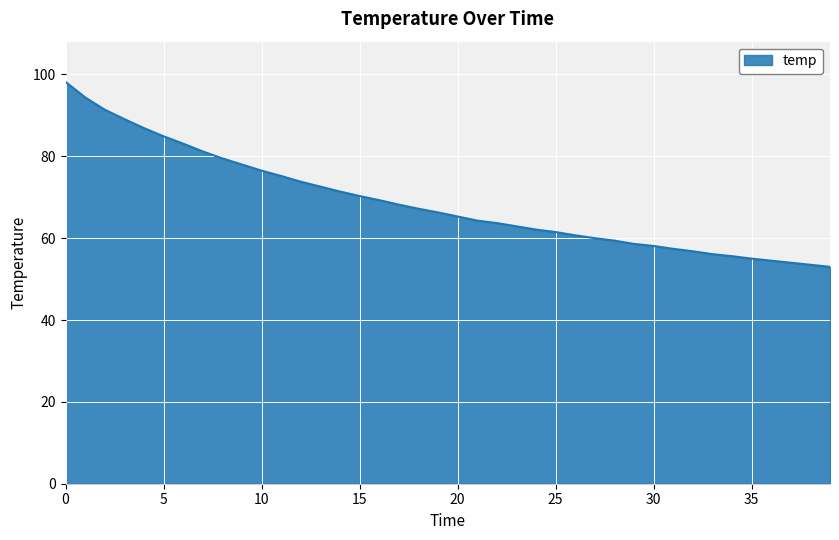

What is the minimum value shown in the chart?

53.0